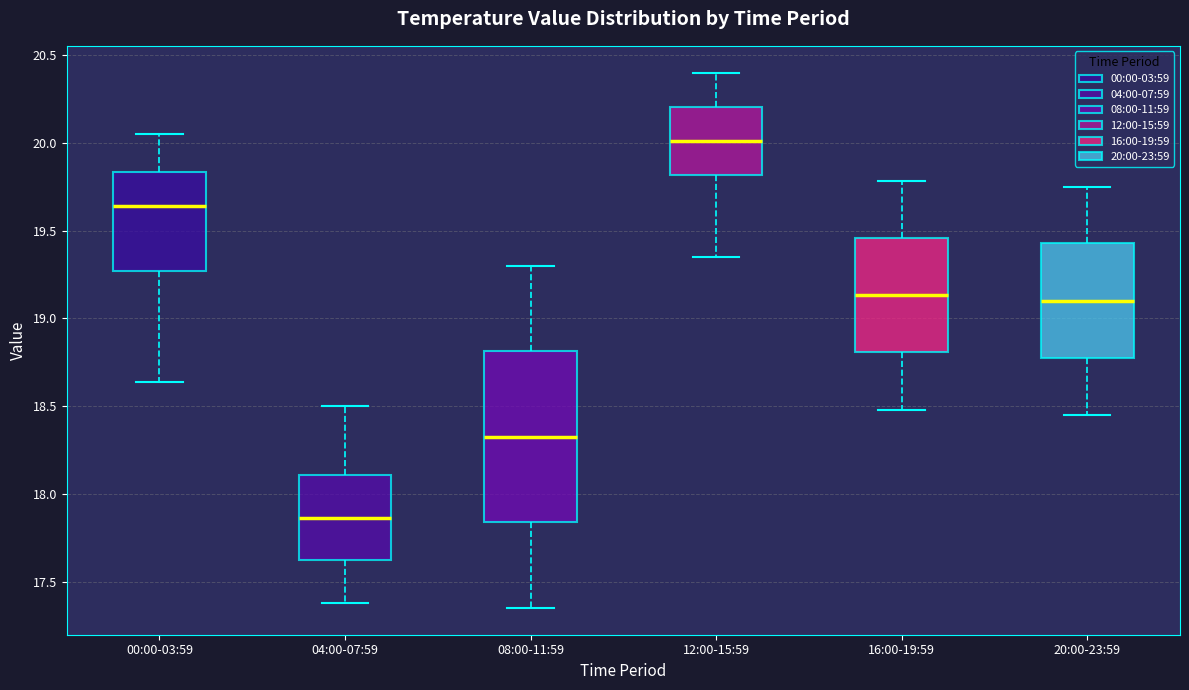

Where does the upper whisker of the box for 20:00-23:59 end on the y-axis? The values are not printed on the chart, so give them approximately, as read against the axis.

19.75